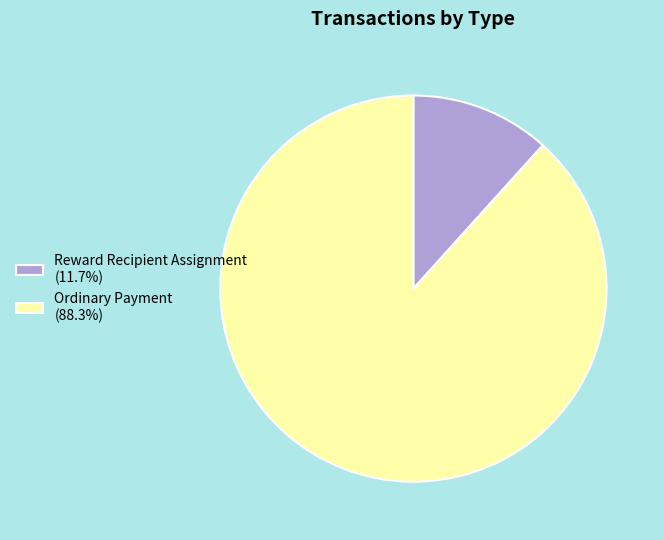

Which category accounts for the majority?

Ordinary Payment